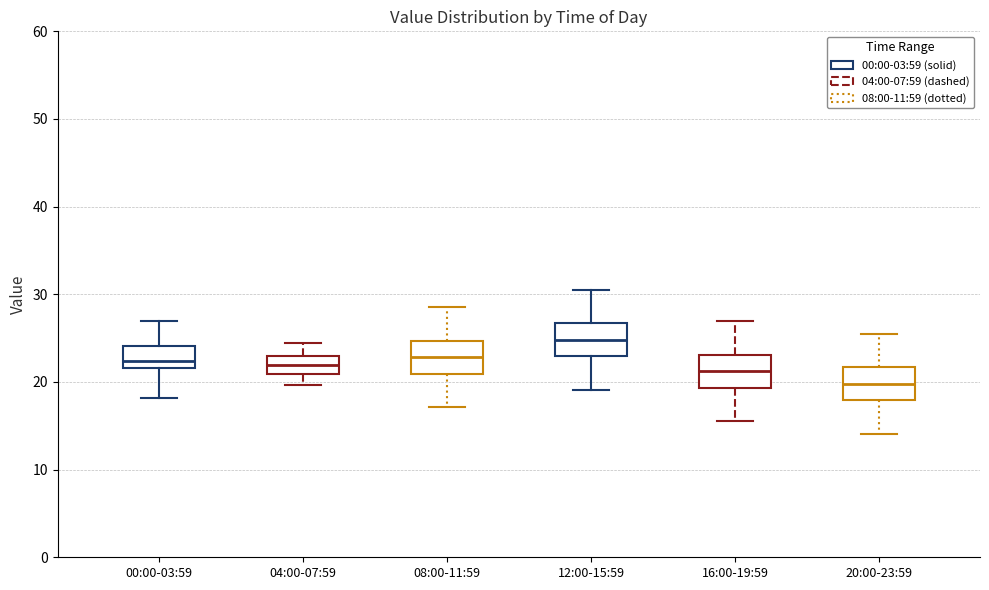

Reading left to right, read every box against the y-axis: the position of its median line, the range the box covers, and the ends of its whiskers. The values are not printed on the chart, so give them approximately, as read against the axis.

00:00-03:59: median 22 (just above the box's lower edge), box 22 to 24, whiskers 18 to 27
04:00-07:59: median 22, box 21 to 23, whiskers 20 to 25
08:00-11:59: median 23, box 21 to 25, whiskers 17 to 29
12:00-15:59: median 25, box 23 to 27, whiskers 19 to 31
16:00-19:59: median 21, box 19 to 23, whiskers 16 to 27
20:00-23:59: median 20, box 18 to 22, whiskers 14 to 26